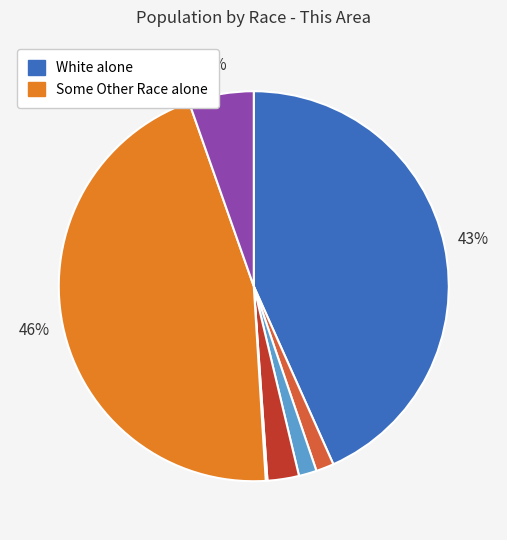

To the nearest percent, what is the difference between the largest and smallest slice percentages?

45%